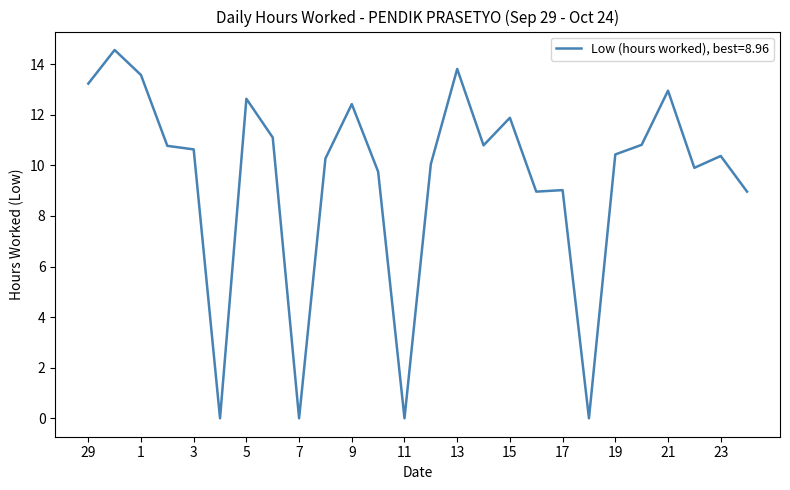

How many lines are shown in the chart?

1